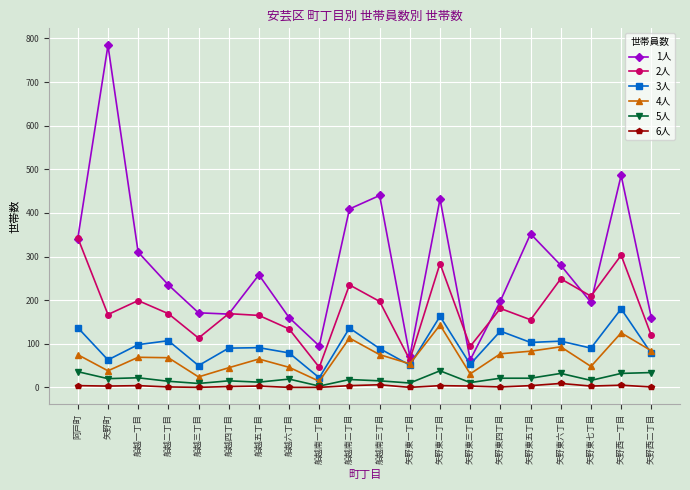

How many interior local peaks does the 2人 series have?

7